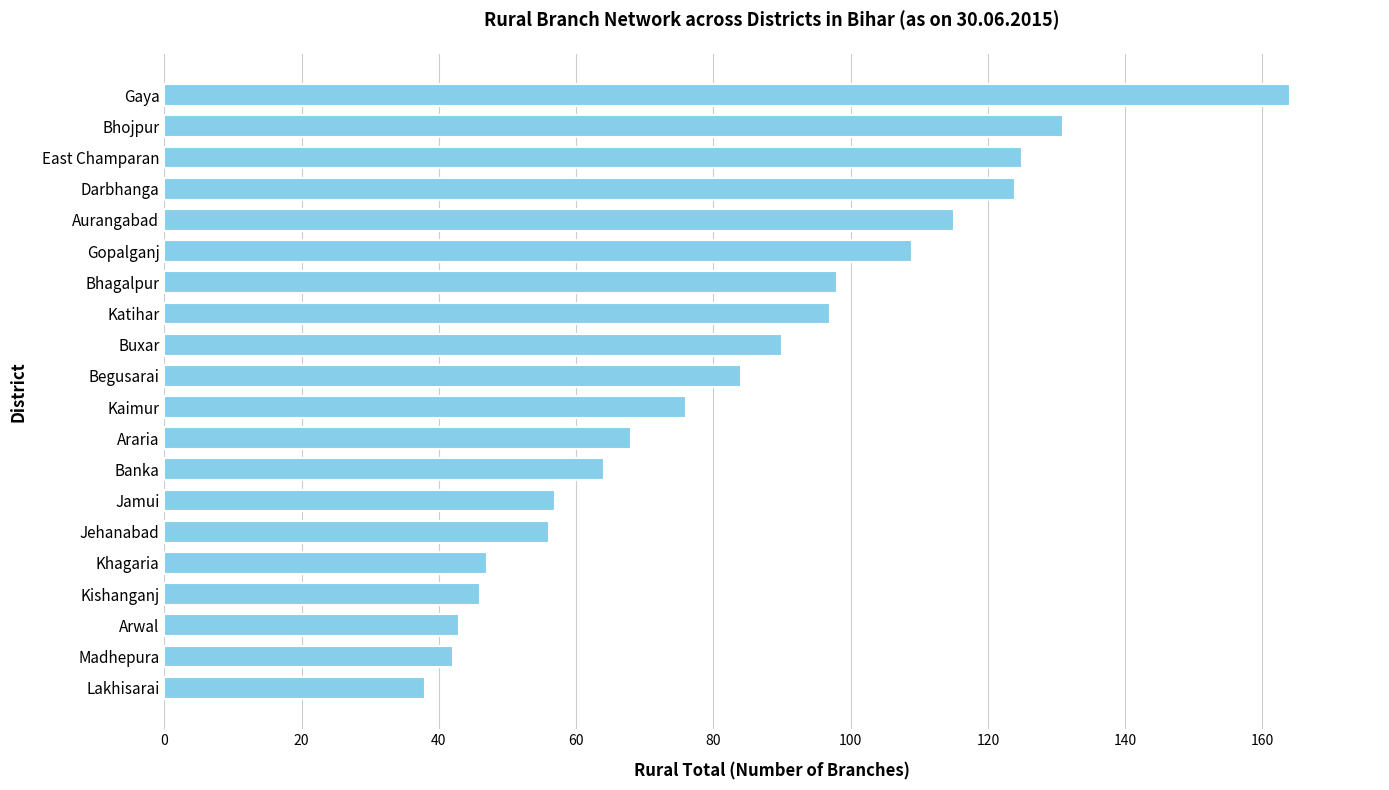

Does the chart contain any negative values?

No